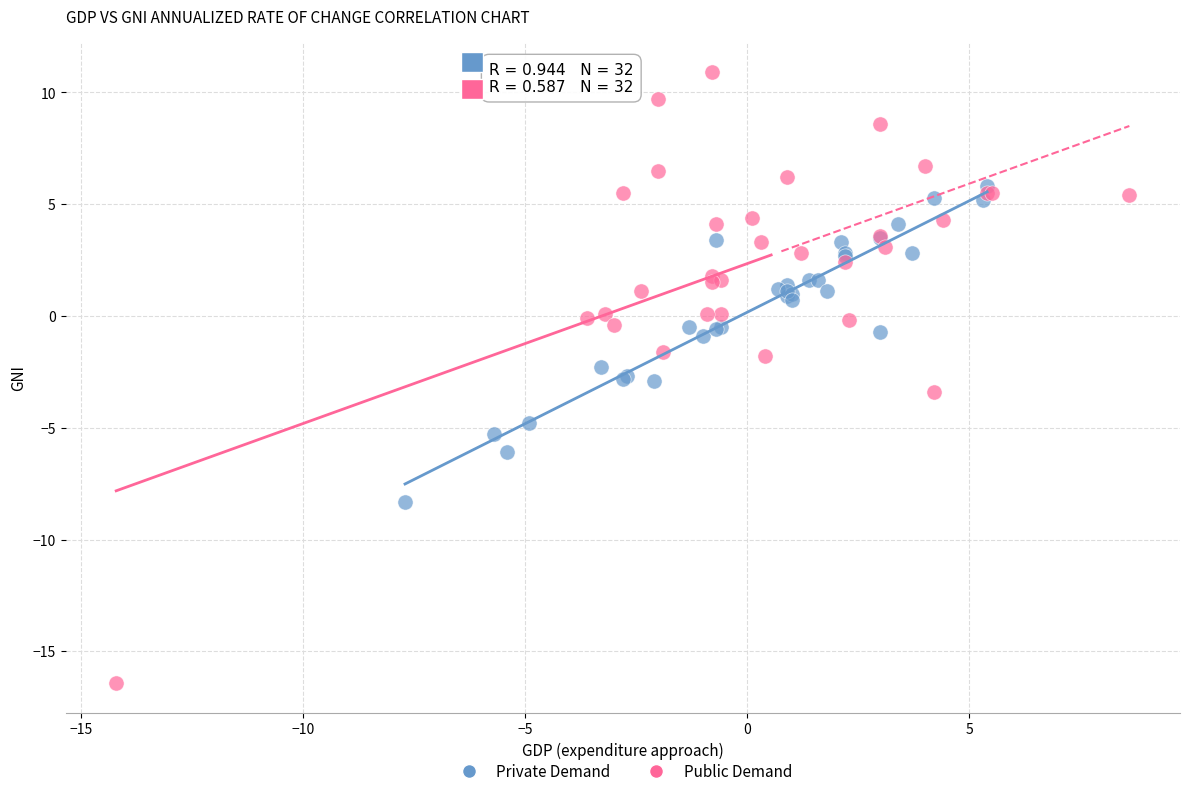

Which series reaches the minimum Y coordinate?

Public Demand